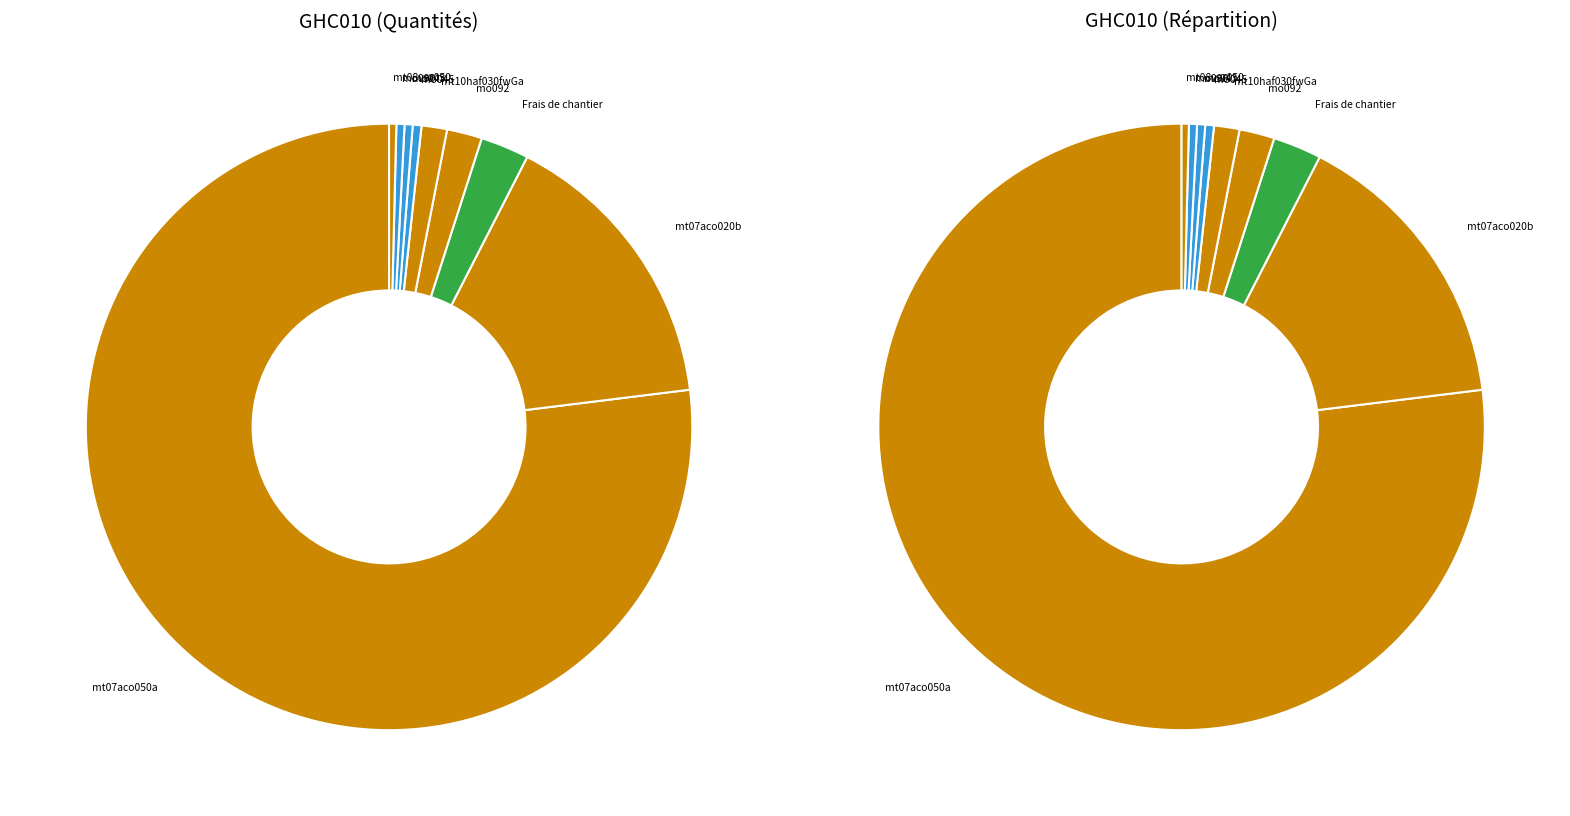

Rank the categories by value from highest to lowest.

mt07aco050a, mt07aco020b, Frais de chantier, mo092, mt10haf030fwGa, mo045, mo043, mo090, mt08var050